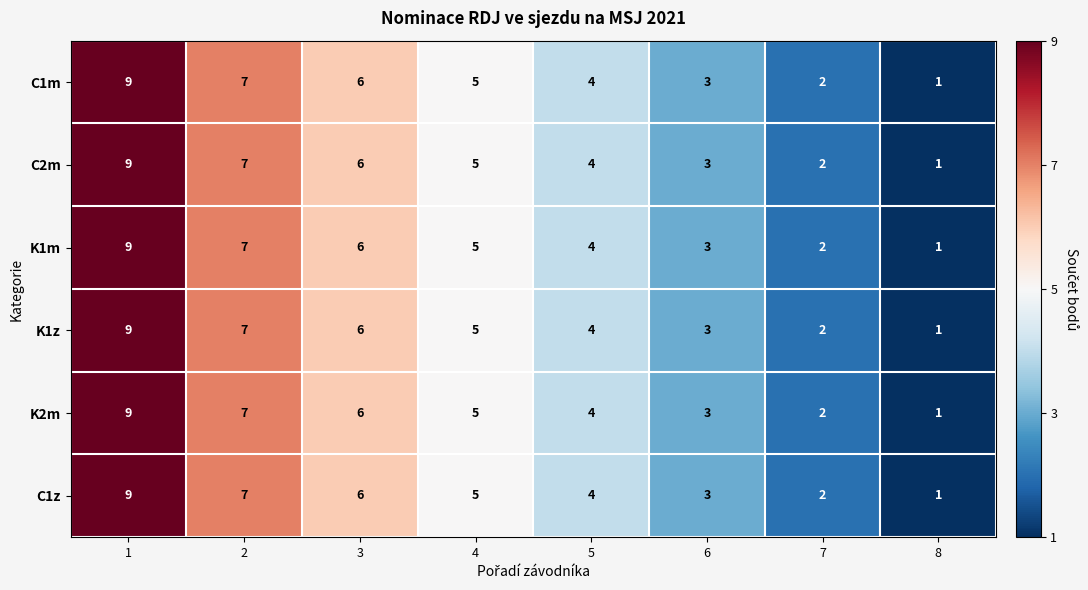

What is the sum of all C1z values?

37